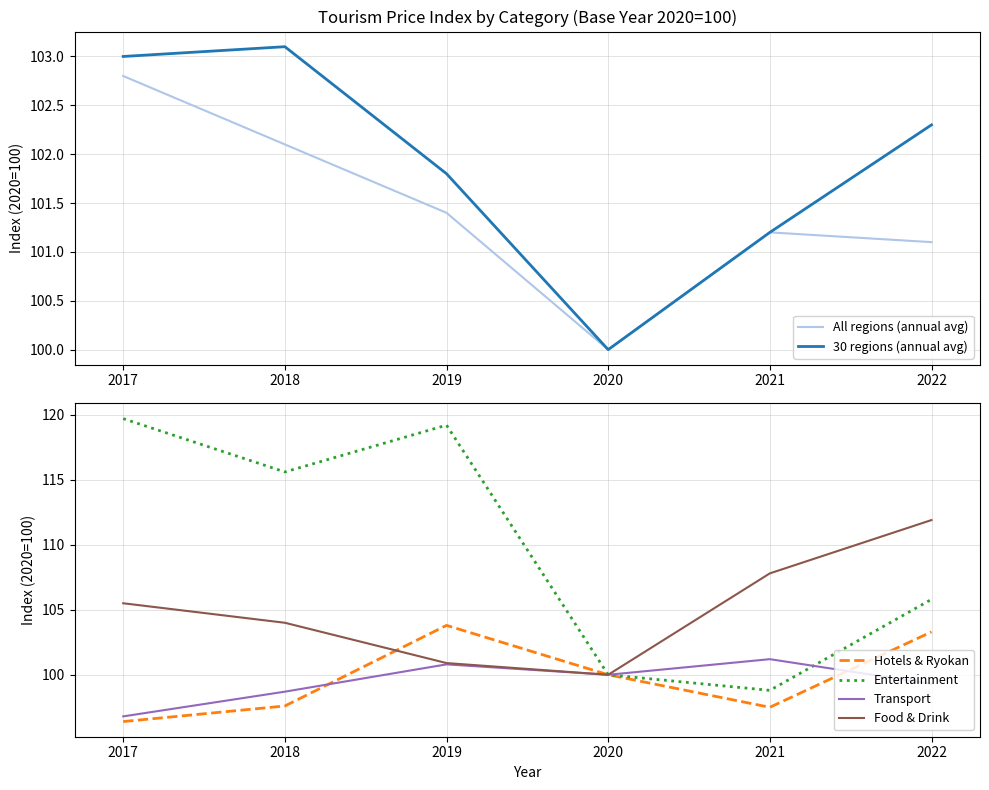

Where is the first local minimum for Hotels & Ryokan?

2021